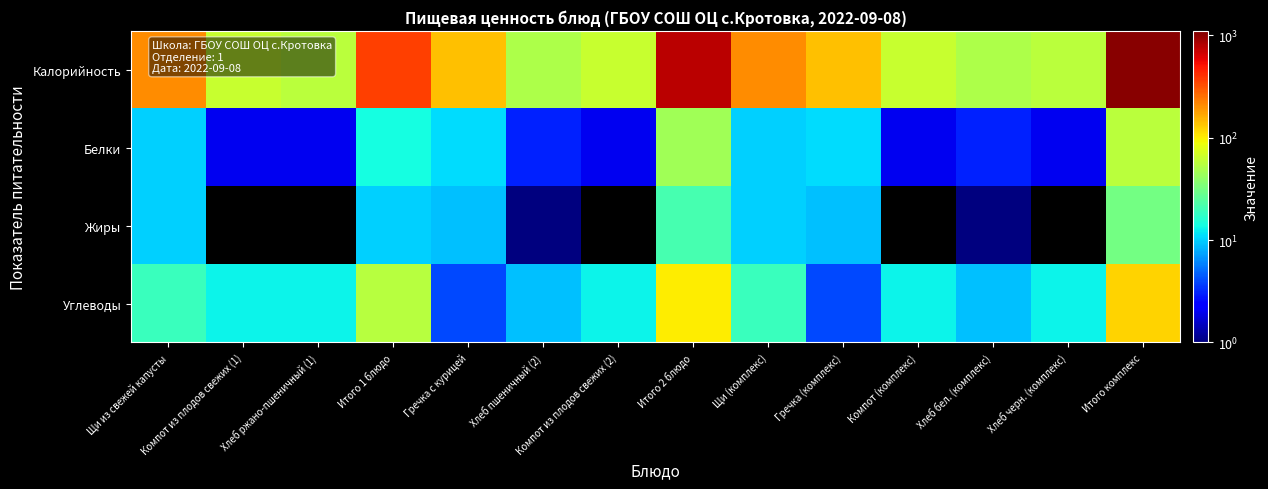

At how many categories does at least one series exceed 530?

2